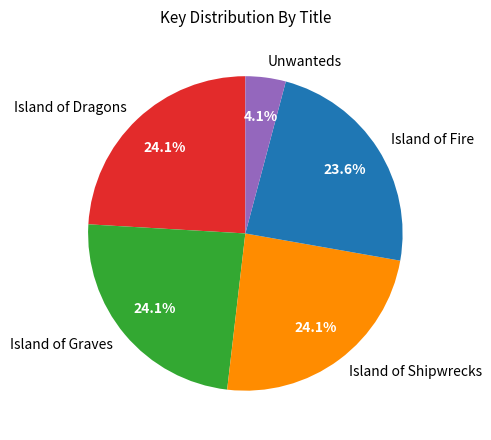

To the nearest percent, what portion does Island of Dragons represent?

24%